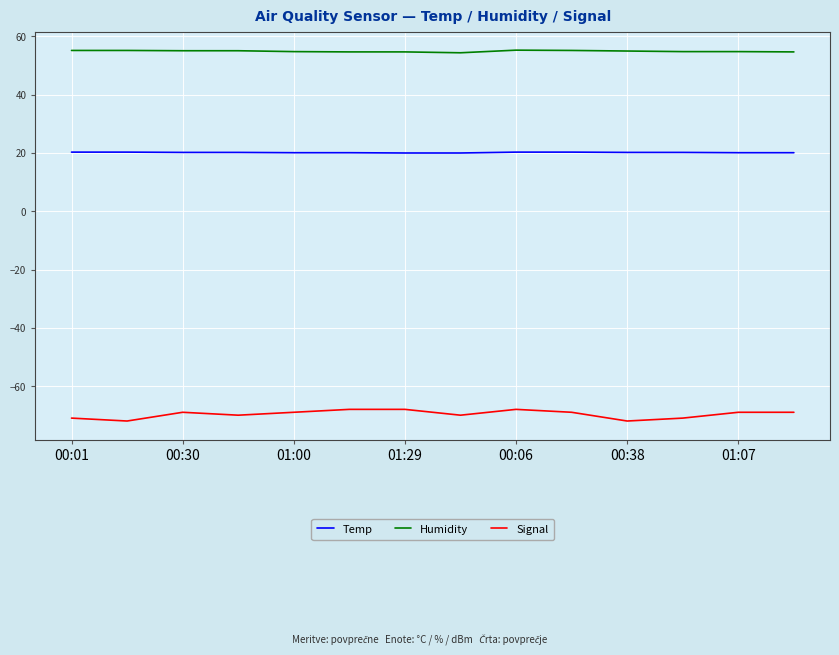

Which series has the largest range (max minus min)?

Signal